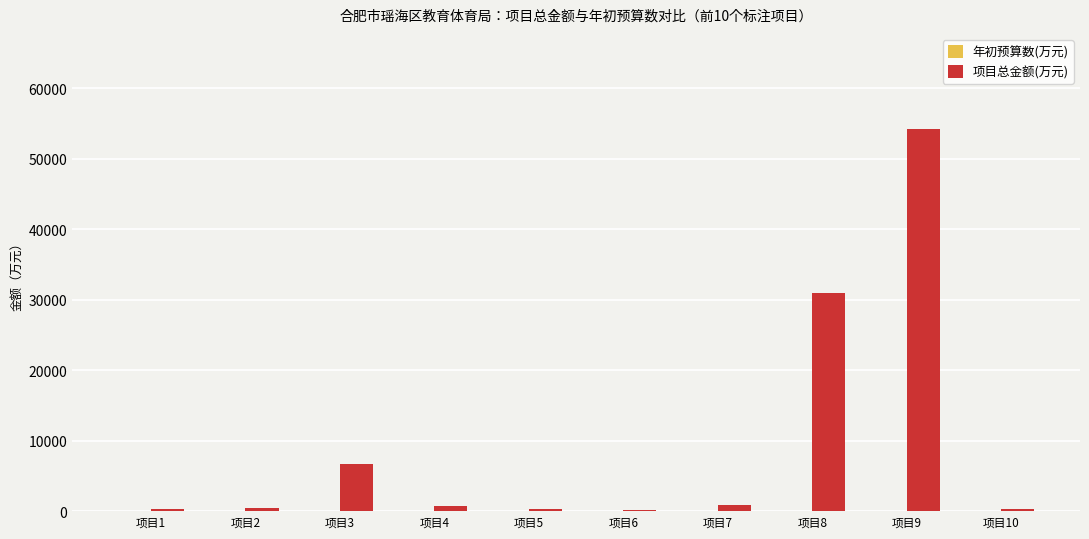

What is the sum of all values?

94798.8